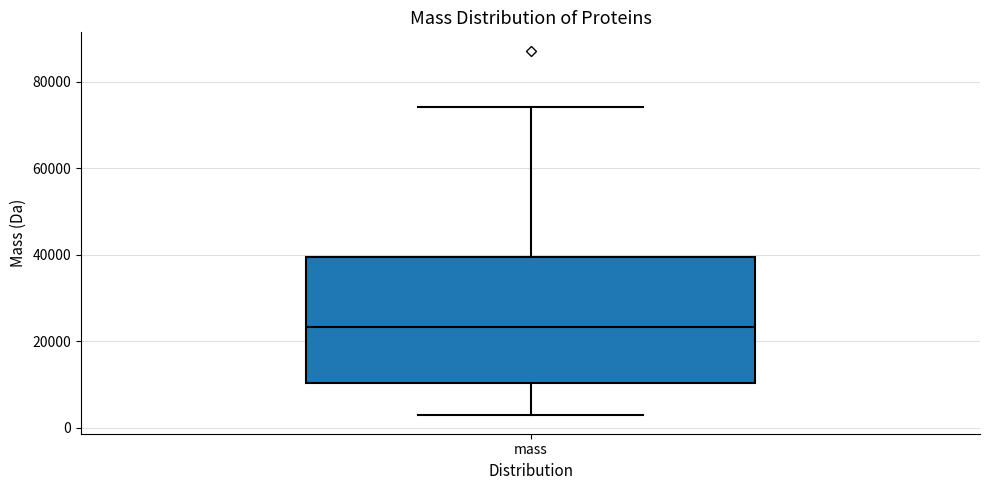

Read this box plot against the y-axis: the position of the median line, the range covered by the box, and the ends of both whiskers. The values are not printed on the chart, so give them approximately, as read against the axis.

median 24000, box 10000 to 40000, whiskers 2000 to 74000